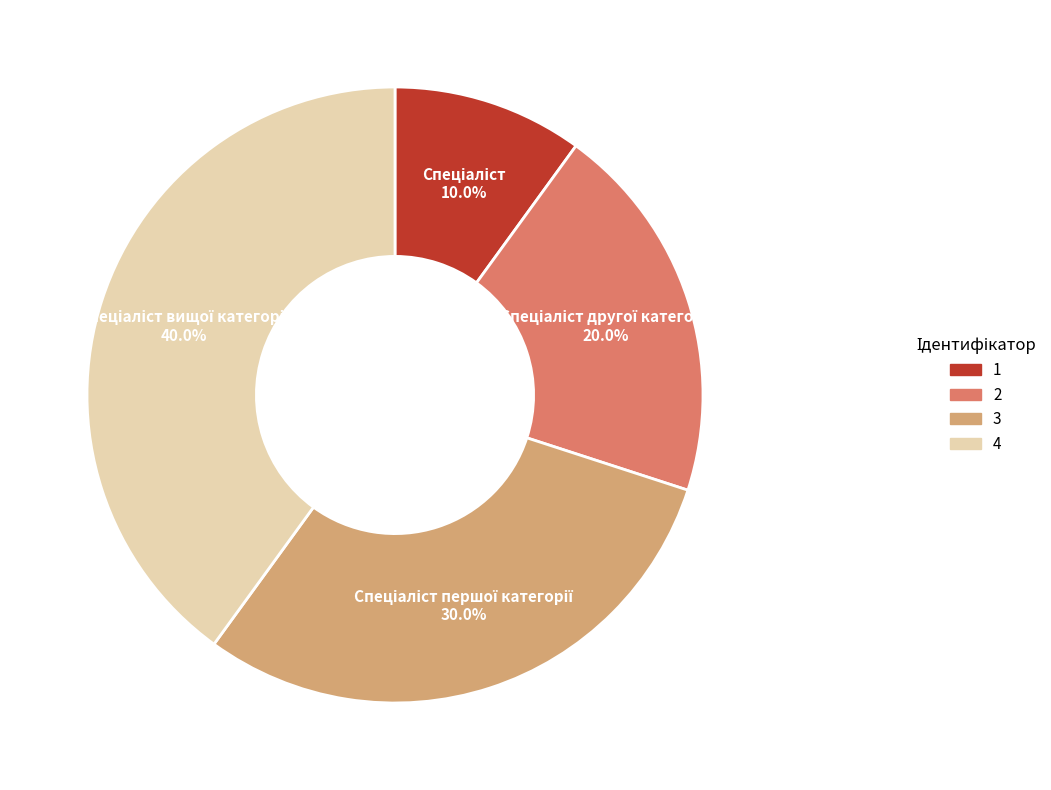

Is there a majority slice in this chart?

No